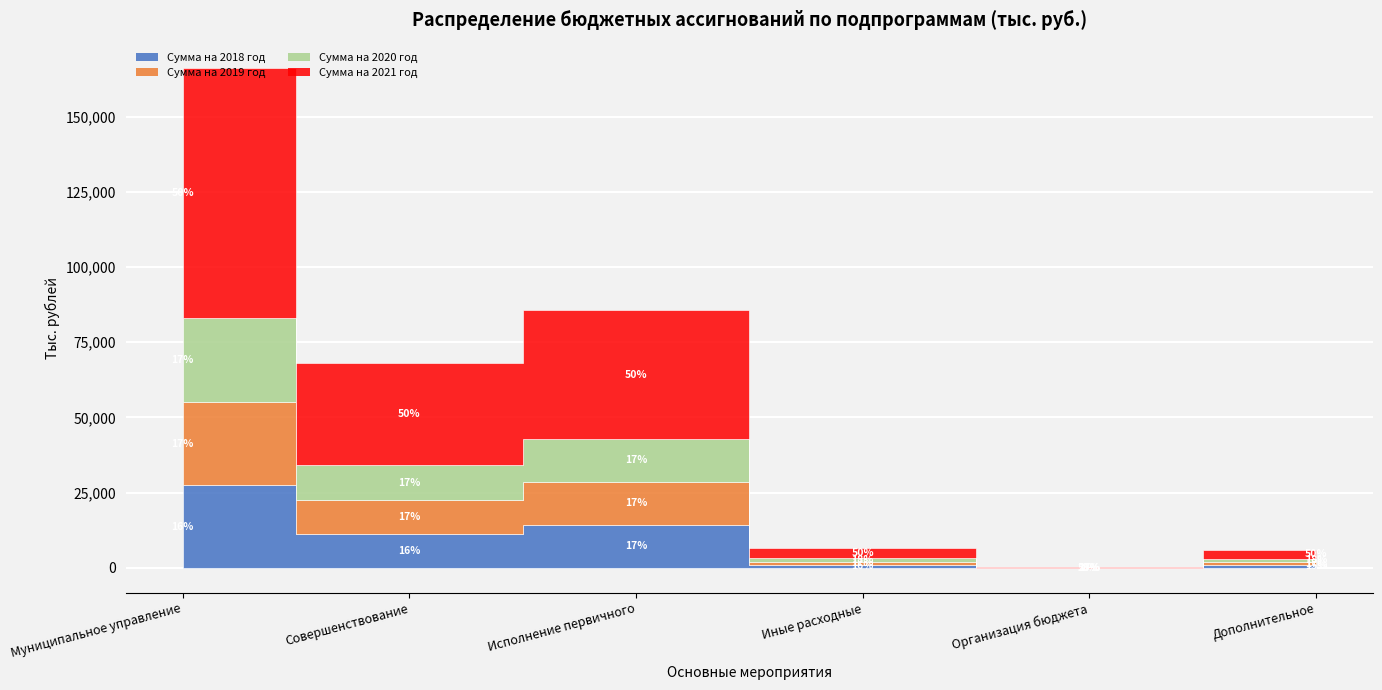

At which label is Сумма на 2021 год closest to 41602?

Исполнение первичного